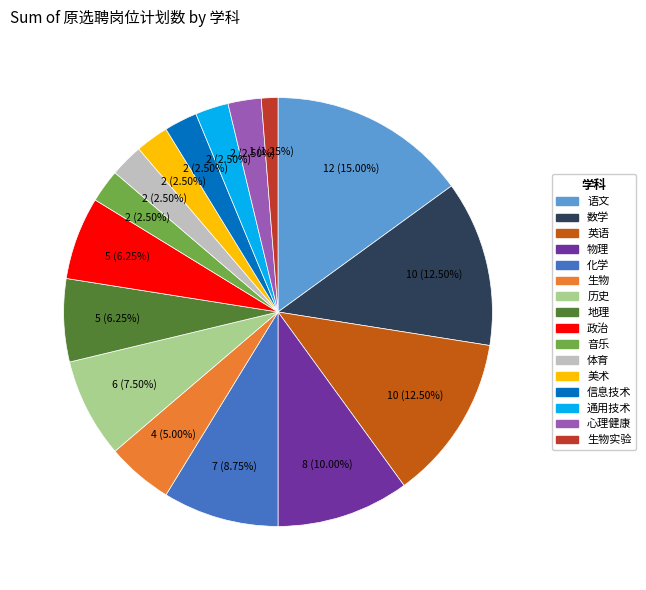

Does any single category account for the majority?

No